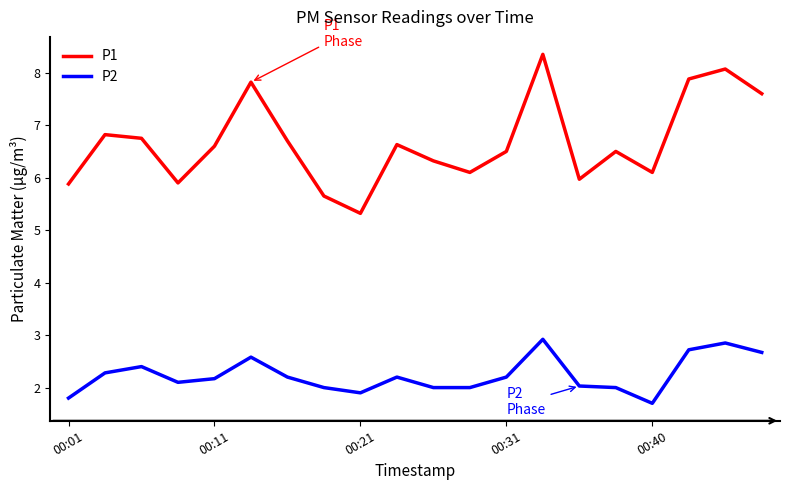

What is the lowest value of the P2 series?

1.7